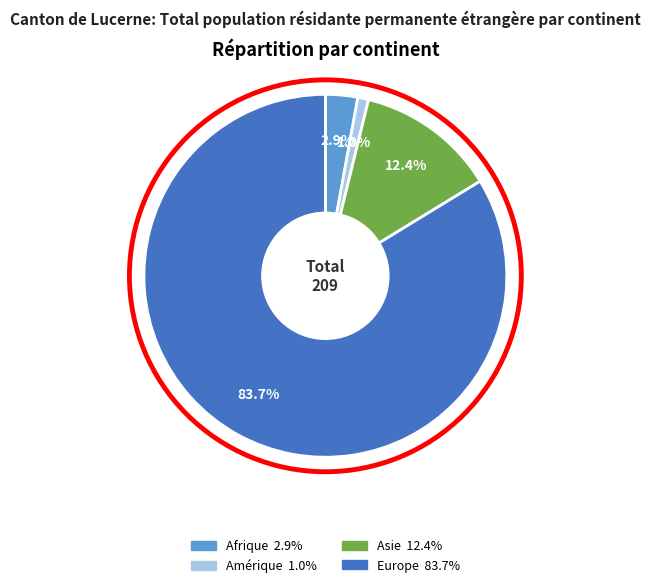

Count the number of slices in the pie.

4